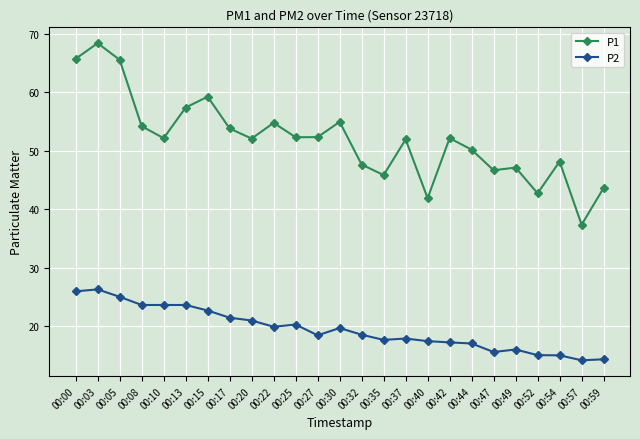

What is the value of the P2 point at the 3rd from the left?

25.0